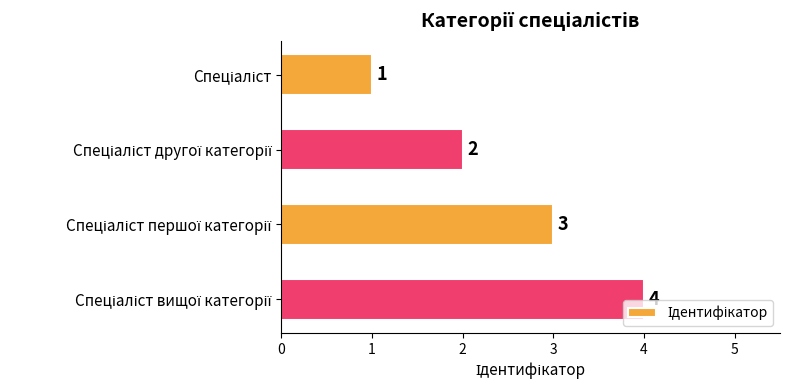

What is the greatest value displayed?

4